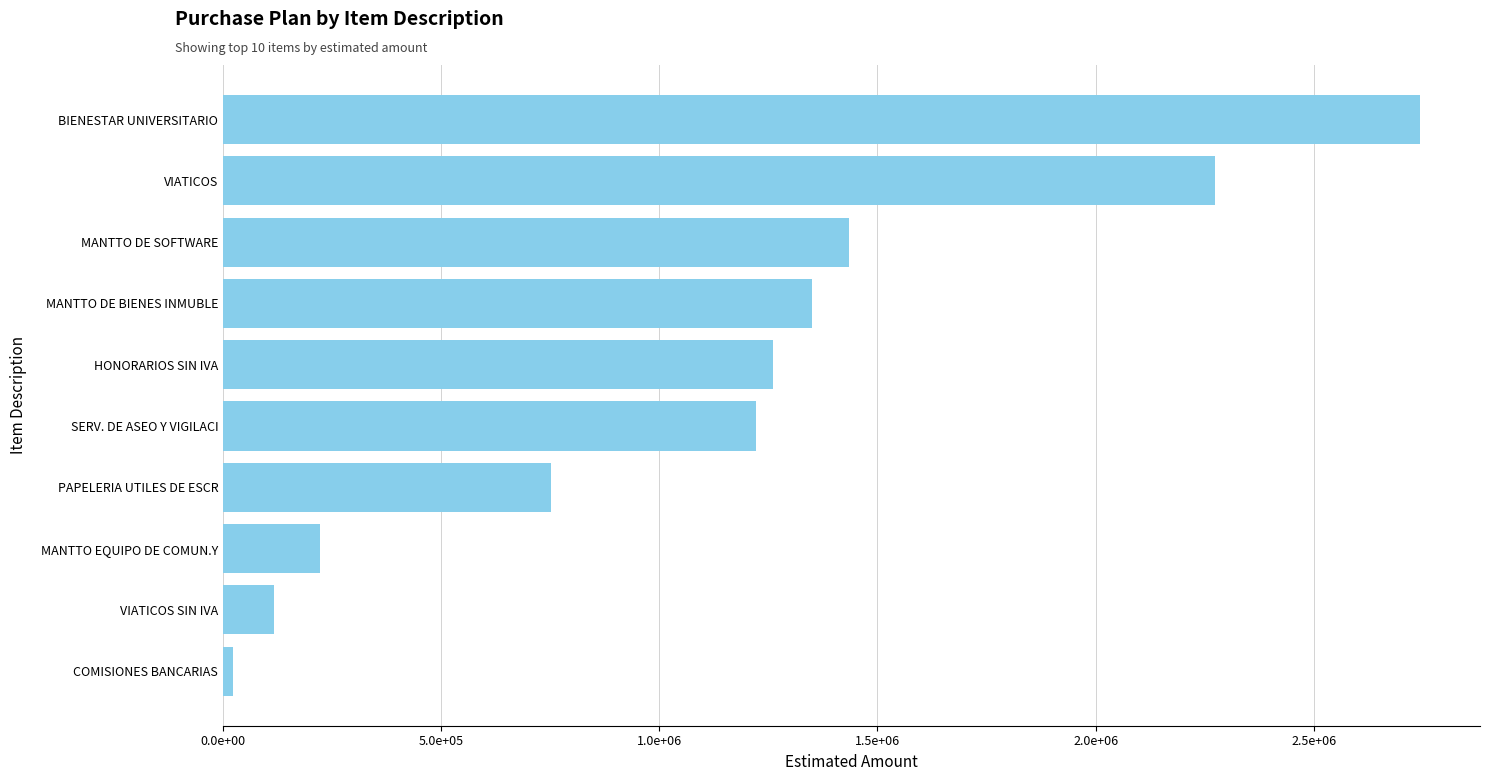

Are the bars horizontal?

Yes